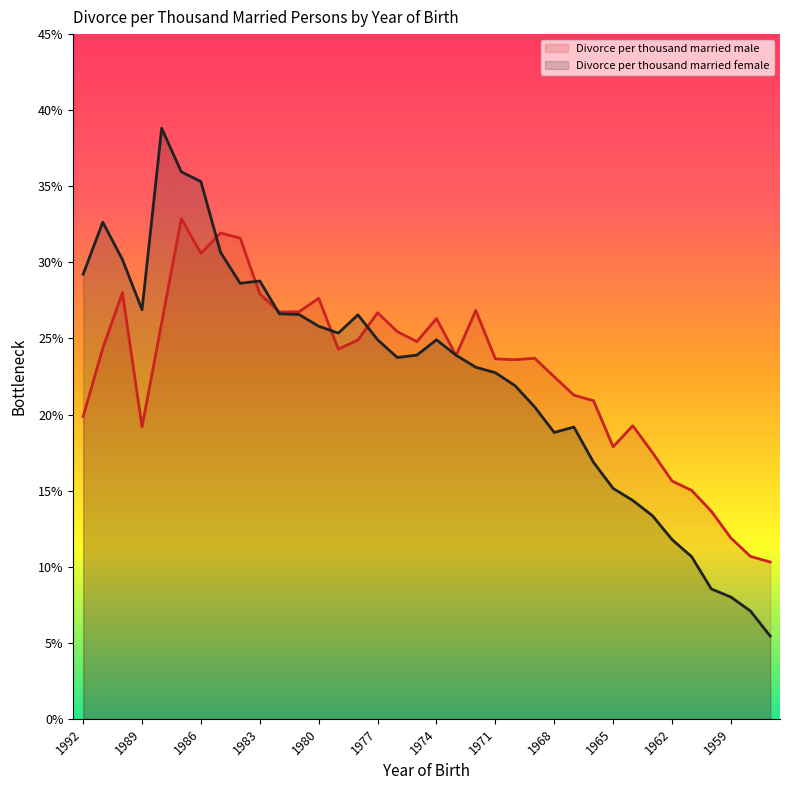

Where is the first local maximum for Divorce per thousand married female?

1991